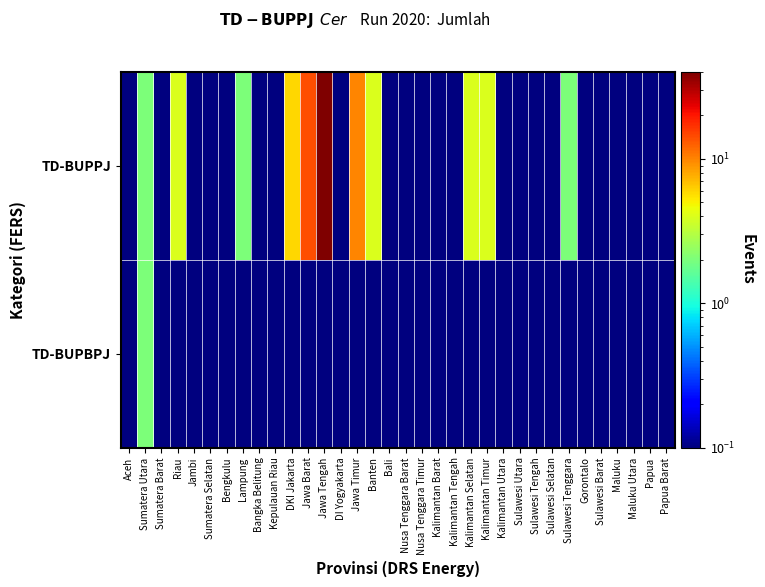

Rank the series at Sumatera Barat from lowest to highest value.

TD-BUPPJ, TD-BUPBPJ